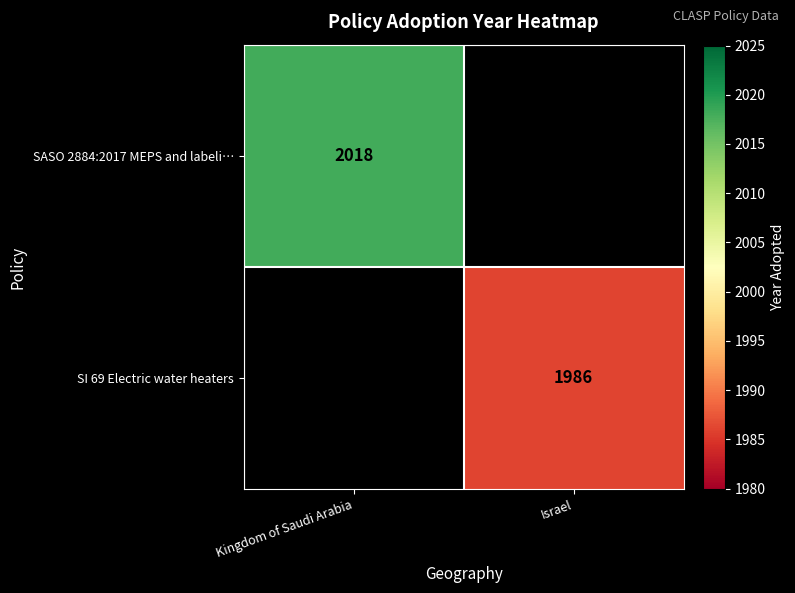

True or false: SASO 2884:2017 MEPS and labeli… has a value of 2791 at Kingdom of Saudi Arabia.

False